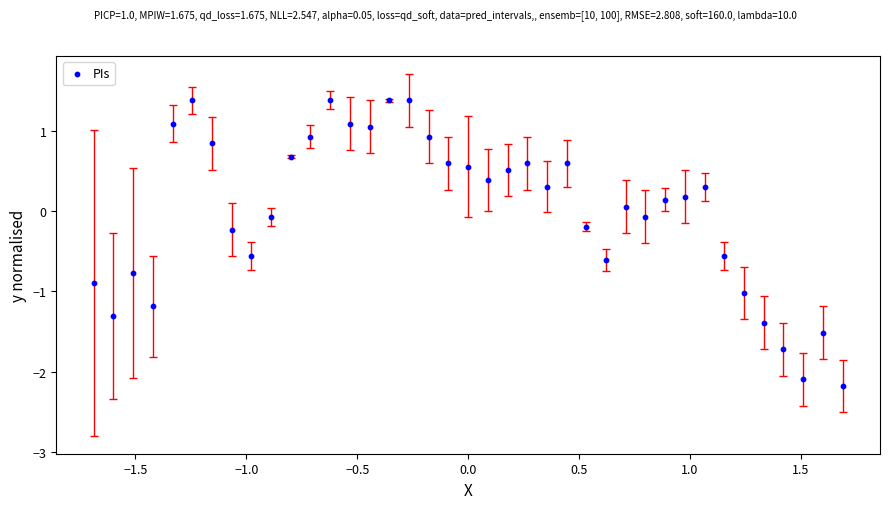

What is the range of X values (max minus min)?

3.4